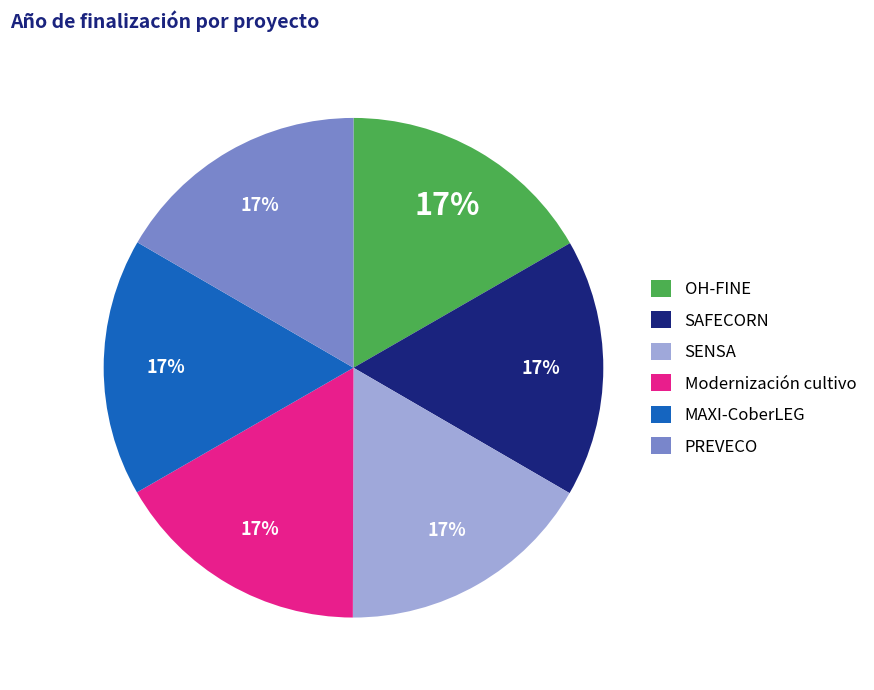

Combined, do SAFECORN and OH-FINE account for over 50%?

No